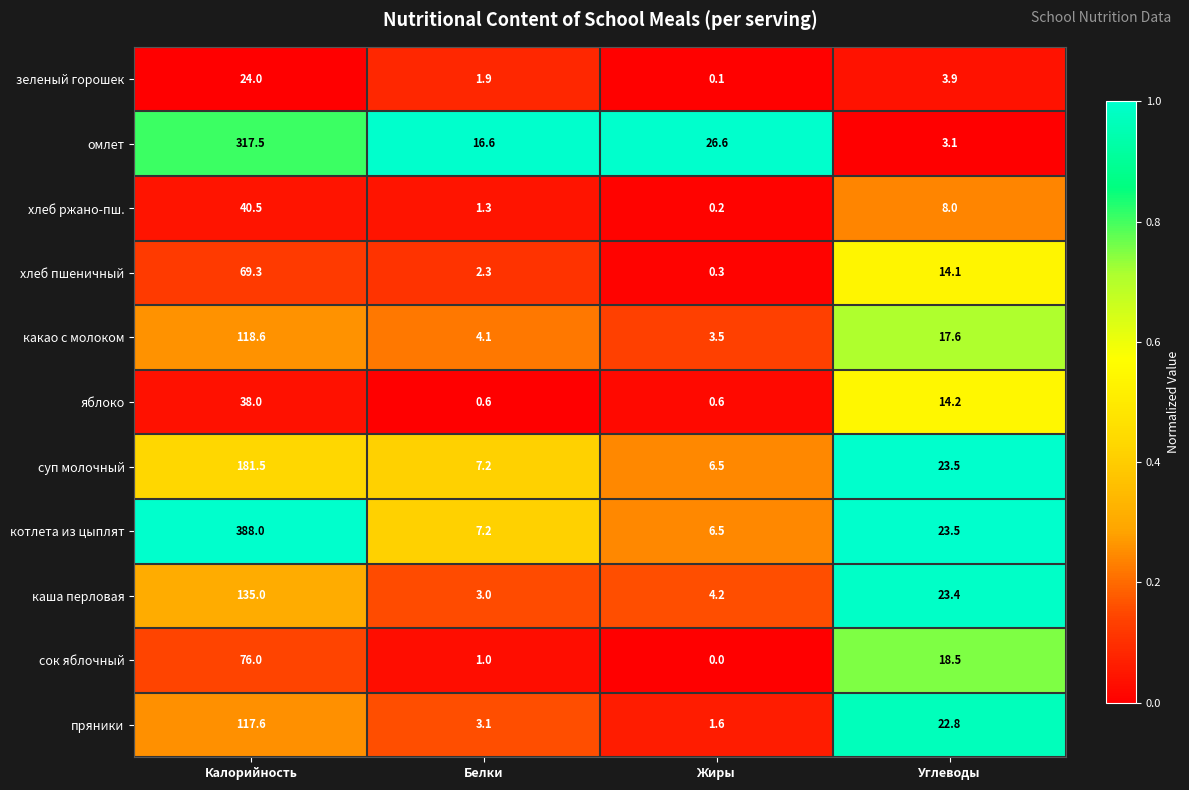

What is the sum of the омлет values at Белки and Углеводы?

19.7